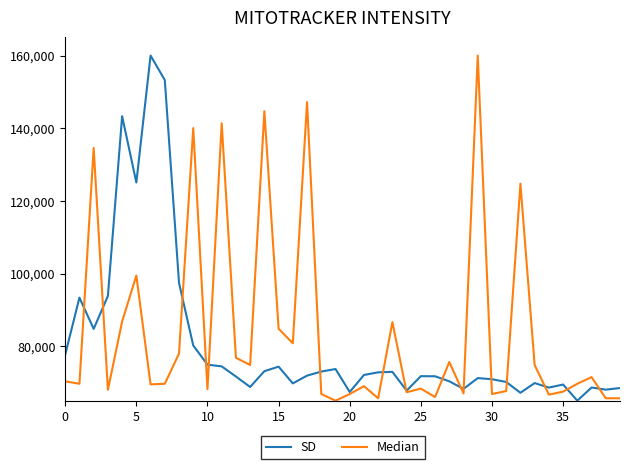

What is the smallest value displayed?

65000.0